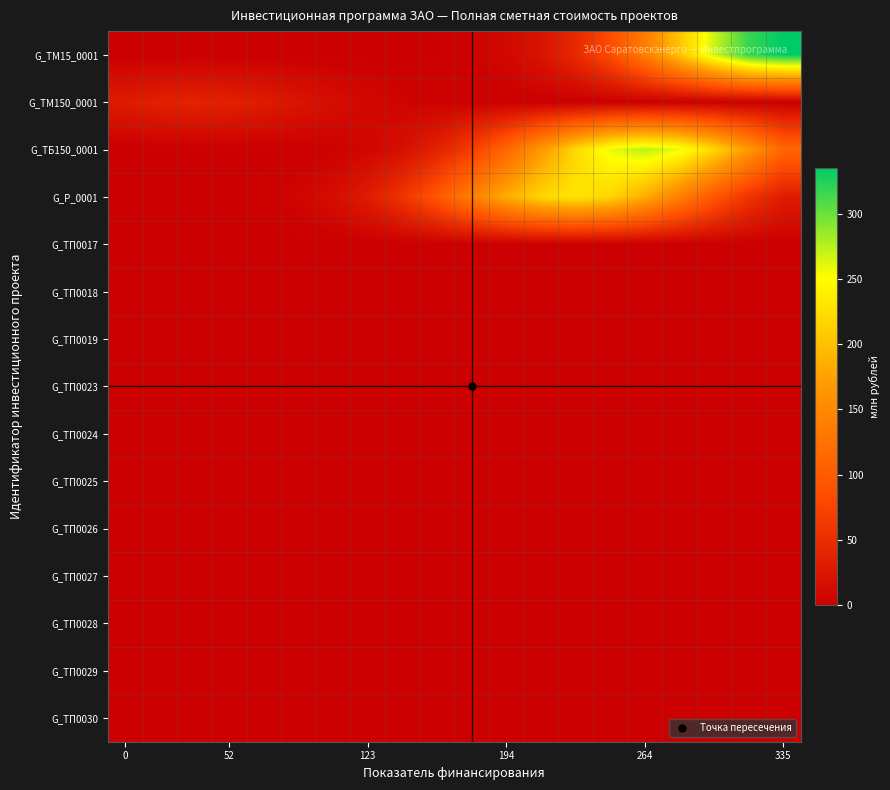

Which series has the largest range (max minus min)?

G_ТМ15_0001